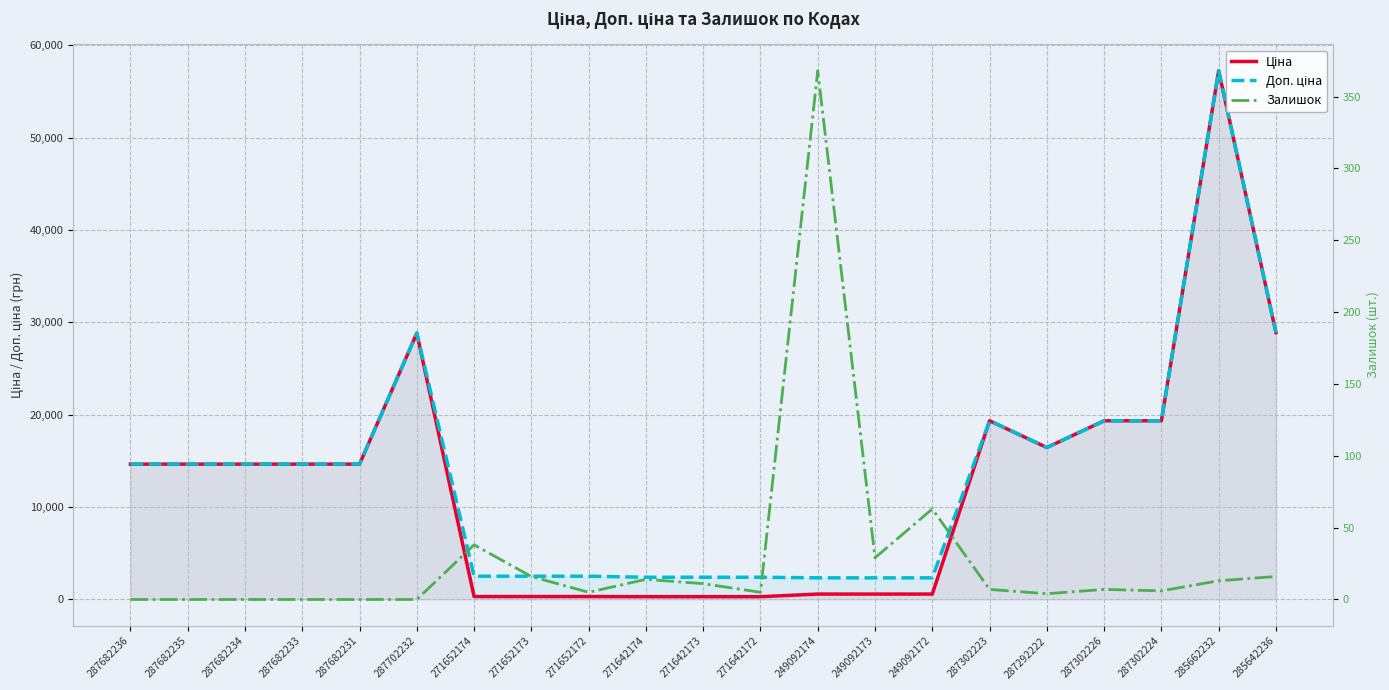

True or false: Доп. ціна has more than 2 points higher than both neighbors.

True